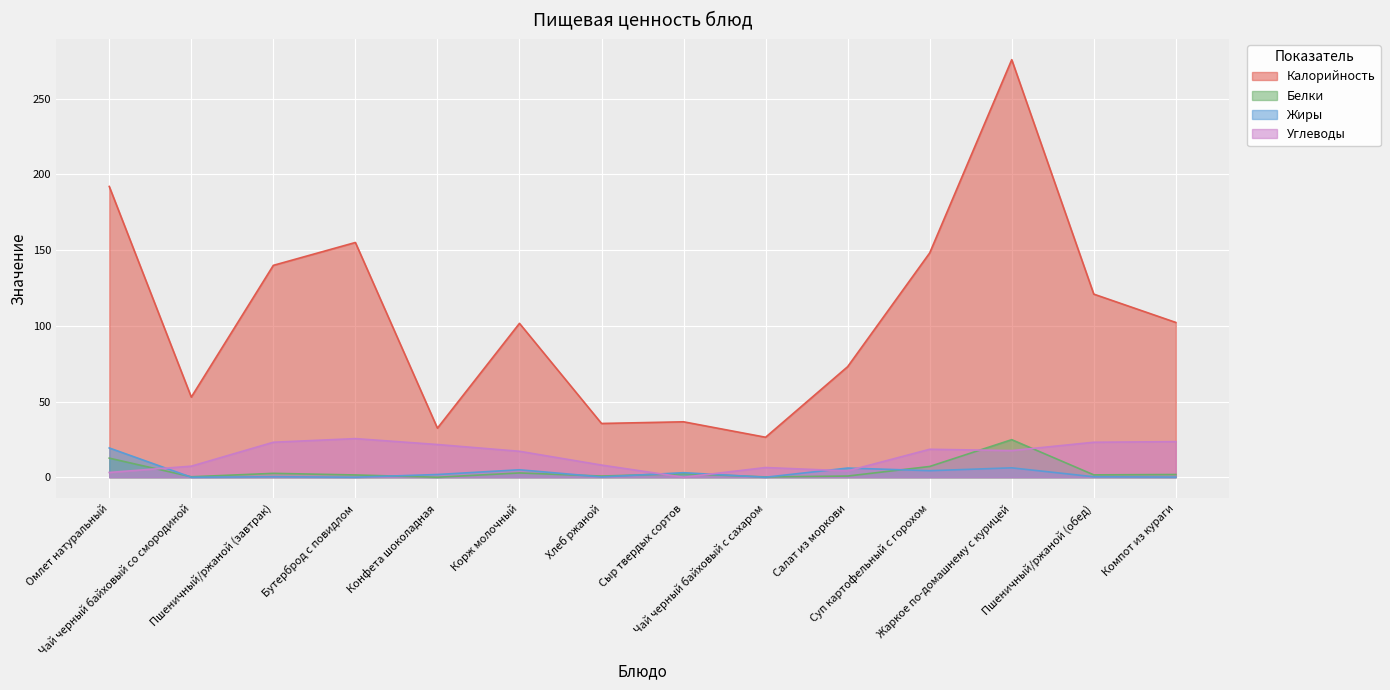

Reading left to right, list all the values displayed in this chart.

Калорийность: 192.0	52.9	139.9	155.0	32.4	101.6	35.5	36.6	26.4	73.0	148.1	275.7	120.9	102.2
Белки: 12.6	0.3	2.6	1.5	0.0	2.8	0.8	2.3	0.2	0.8	7.1	24.8	1.6	1.8
Жиры: 19.3	0.0	0.3	0.0	1.8	4.9	0.2	3.0	0.0	6.1	4.3	6.2	0.3	0.1
Углеводы: 3.1	7.3	23.1	25.5	21.6	17.1	8.0	0.0	6.4	4.2	18.5	17.6	23.1	23.5